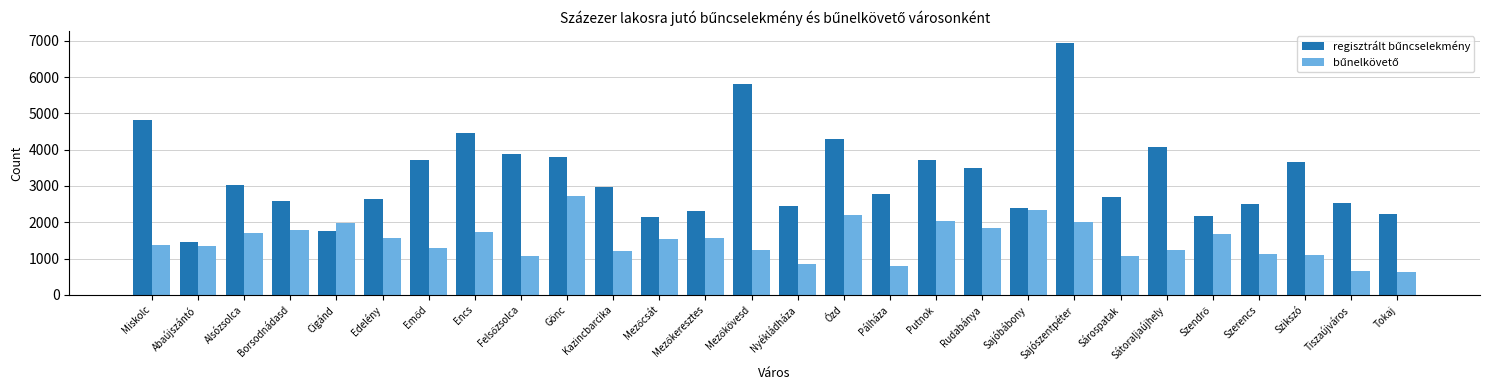

How many groups of bars are there?

28